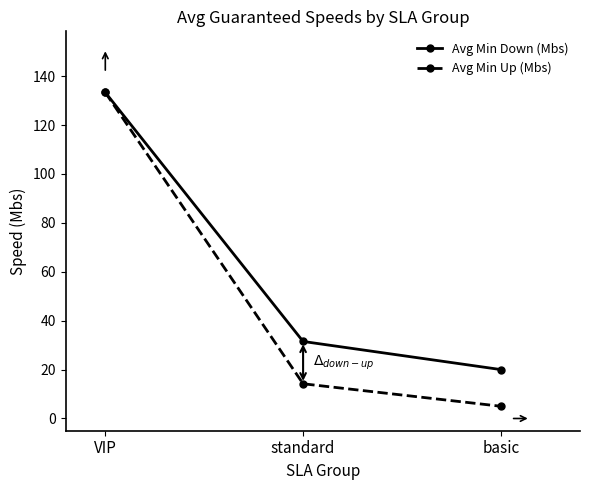

Is it true that Avg Min Up (Mbs) equals 133.3 at VIP?

True